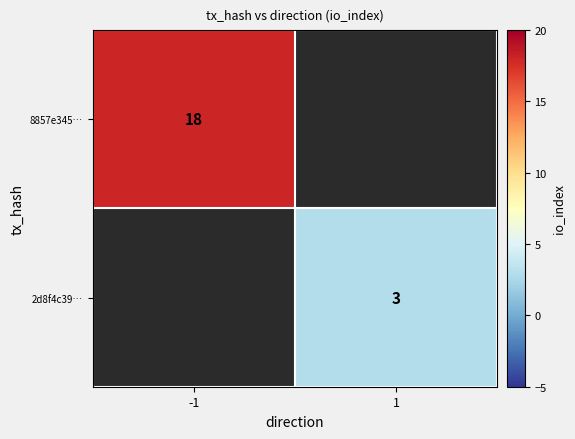

The 8857e345… series shows 10 at -1. True or false?

False